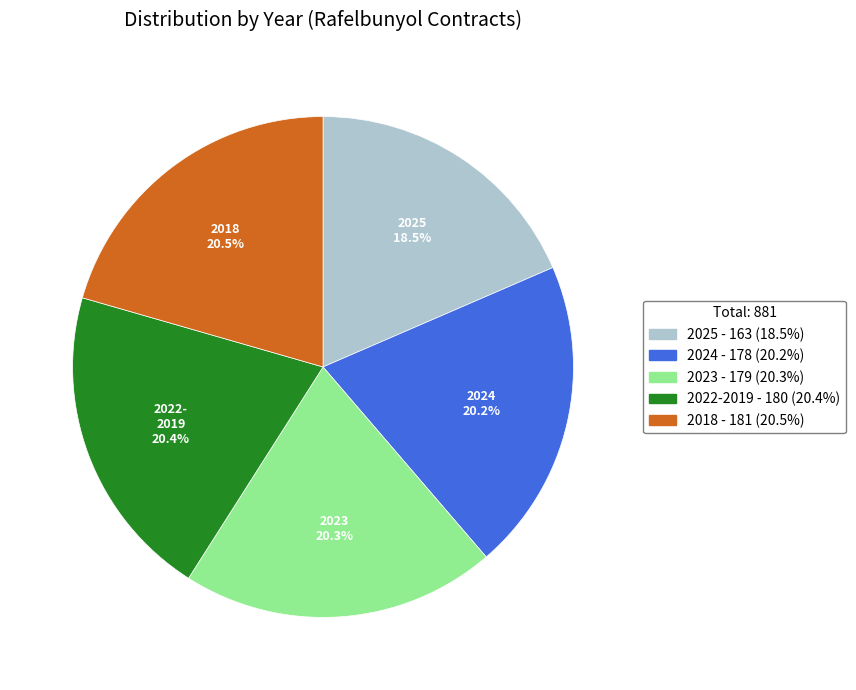

How many slices are in this pie chart?

5